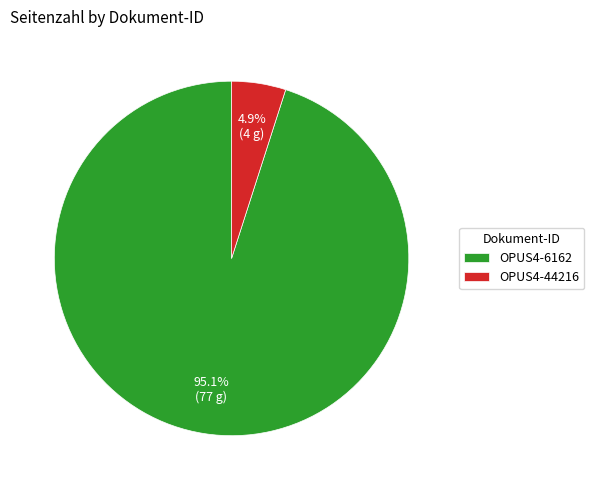

How many slices are in this pie chart?

2